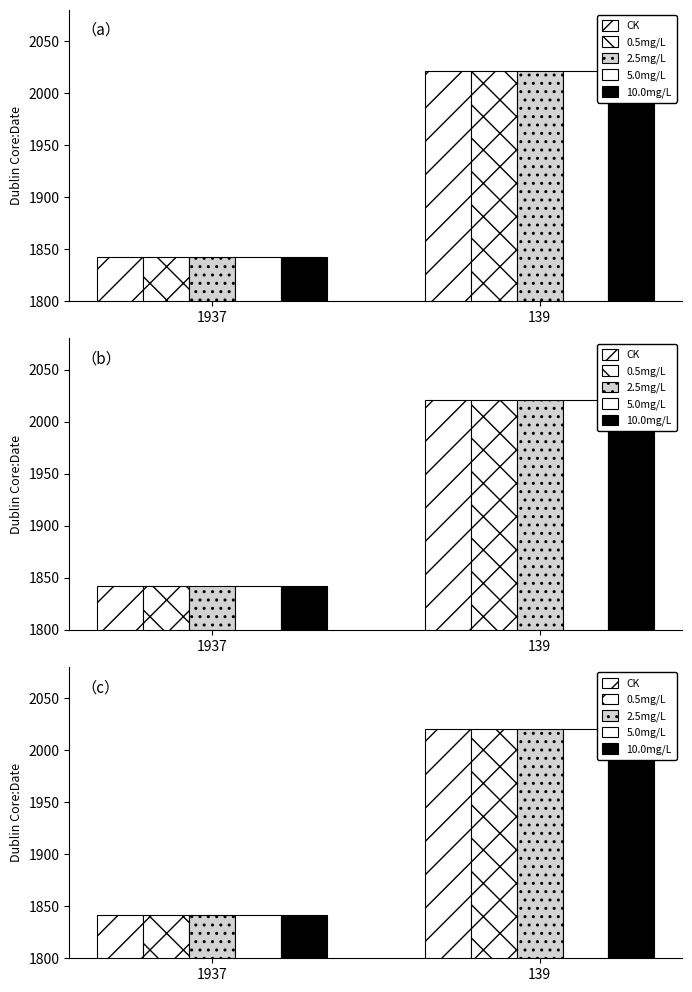

Reading right to left, list all the values displayed in this chart.

CK: 139=2021	1937=1842
0.5mg/L: 139=2021	1937=1842
2.5mg/L: 139=2021	1937=1842
5.0mg/L: 139=2021	1937=1842
10.0mg/L: 139=2021	1937=1842